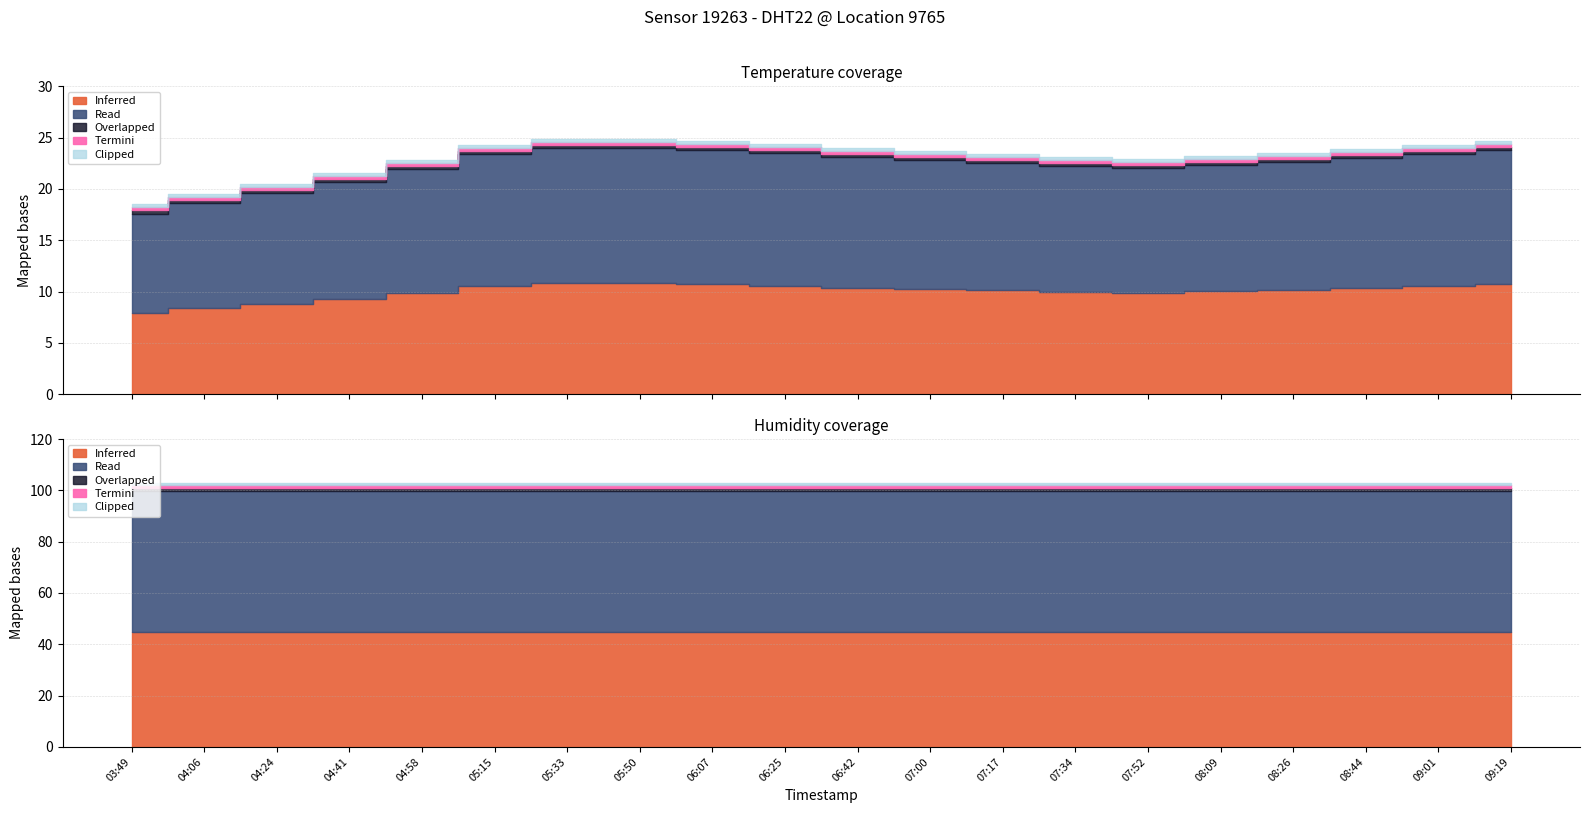

At 05:33, list the series in order from smallest to largest.

temperature, humidity